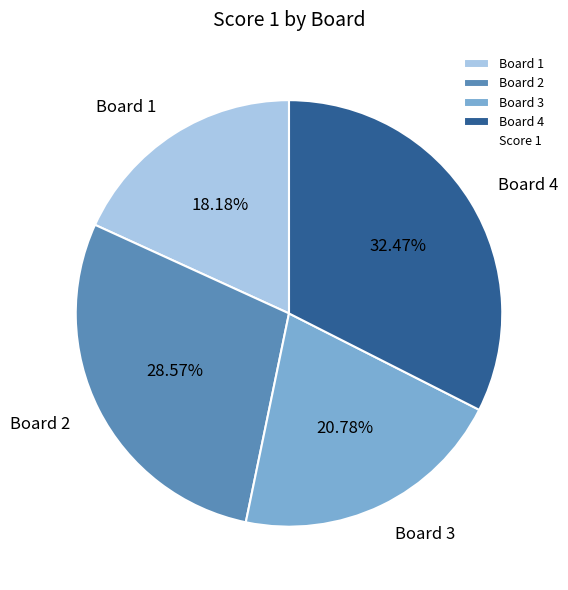

Between Board 2 and Board 4, which is larger?

Board 4